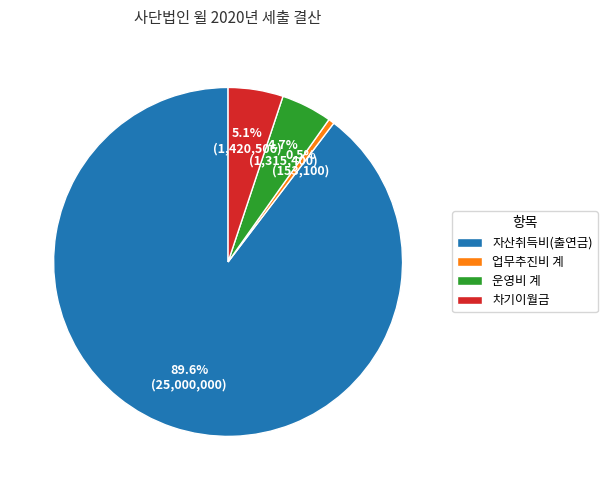

Which has a higher value, 자산취득비(출연금) or 업무추진비 계?

자산취득비(출연금)